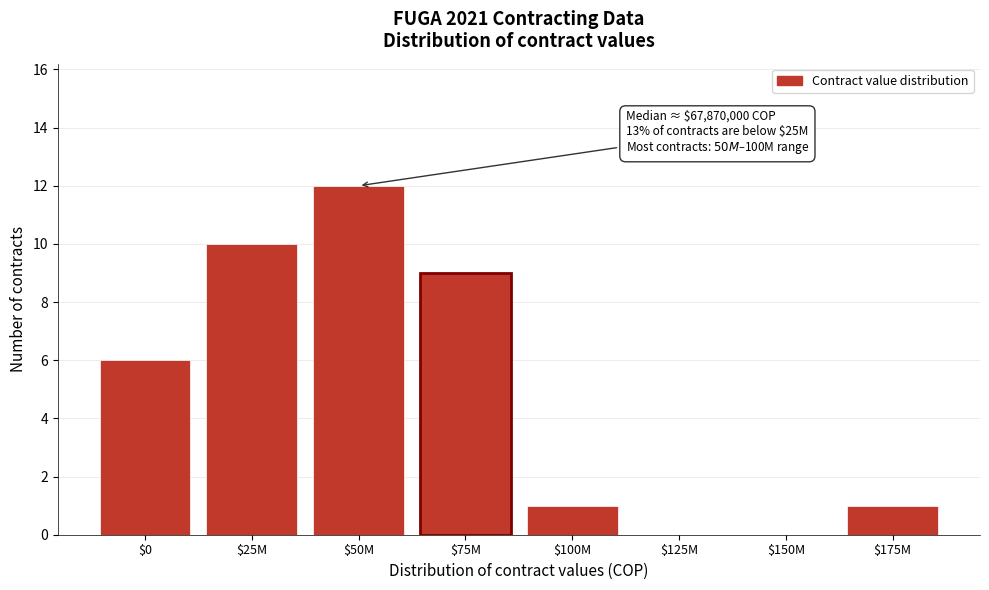

At which category does the chart reach its peak across all series?

$50M